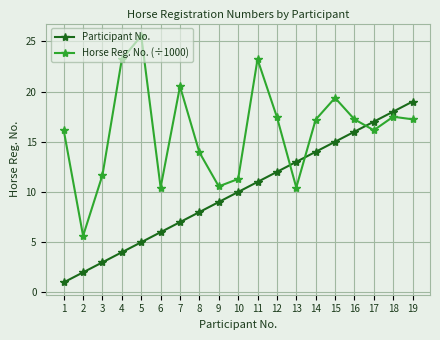

List the labels in order of Participant No. value, smallest first.

1, 2, 3, 4, 5, 6, 7, 8, 9, 10, 11, 12, 13, 14, 15, 16, 17, 18, 19